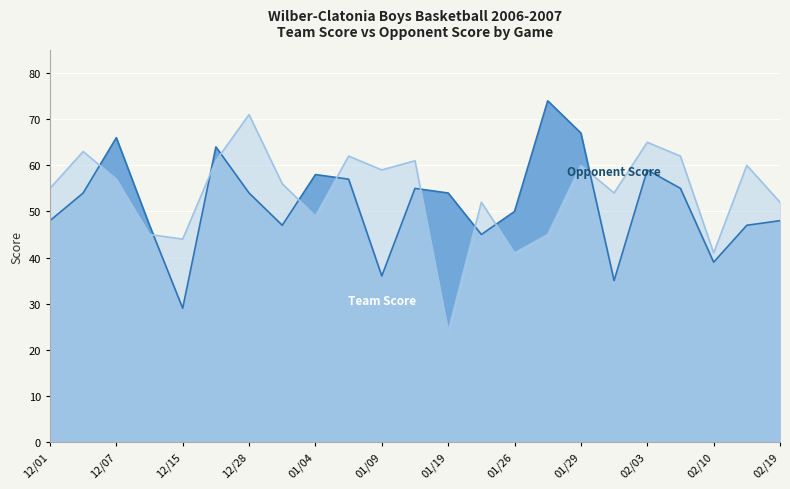

Which series changed the most between 12/01 and 01/19?

Opponent Score